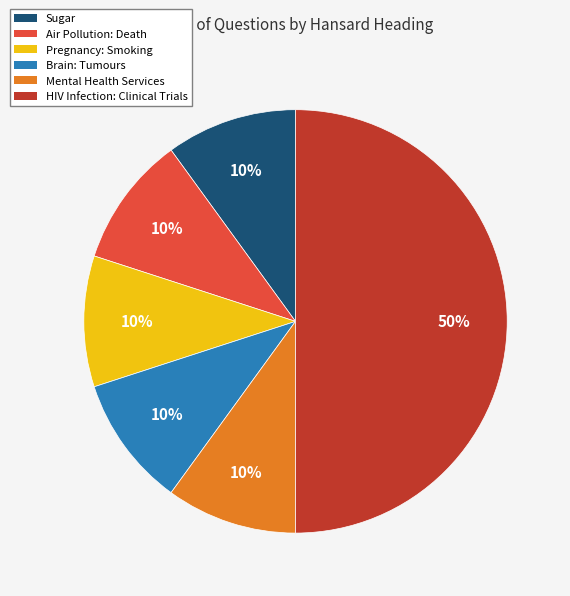

True or false: Mental Health Services accounts for 10% of the total.

True